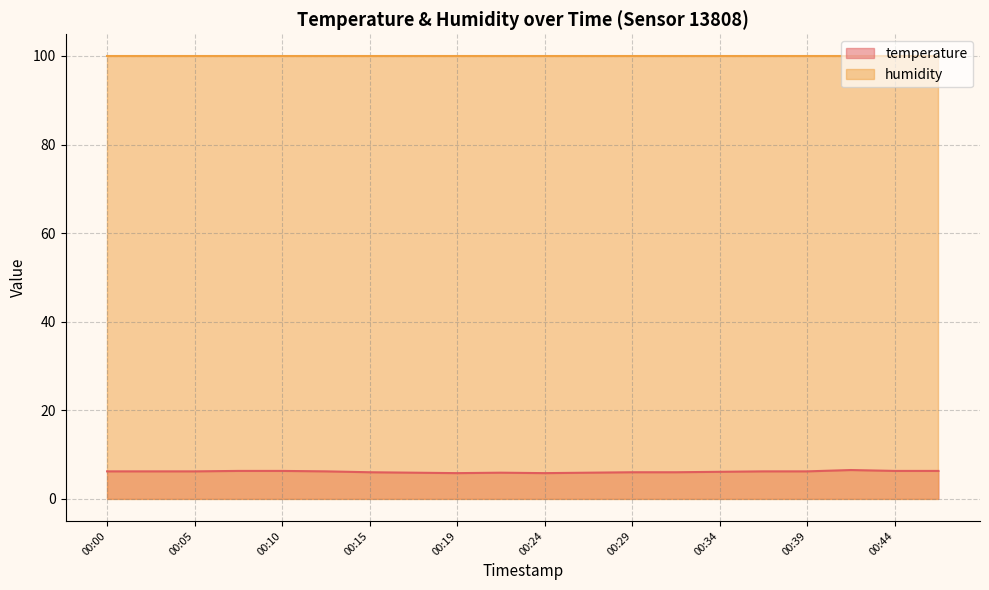

True or false: the data shows 5.9 at 00:27.

True